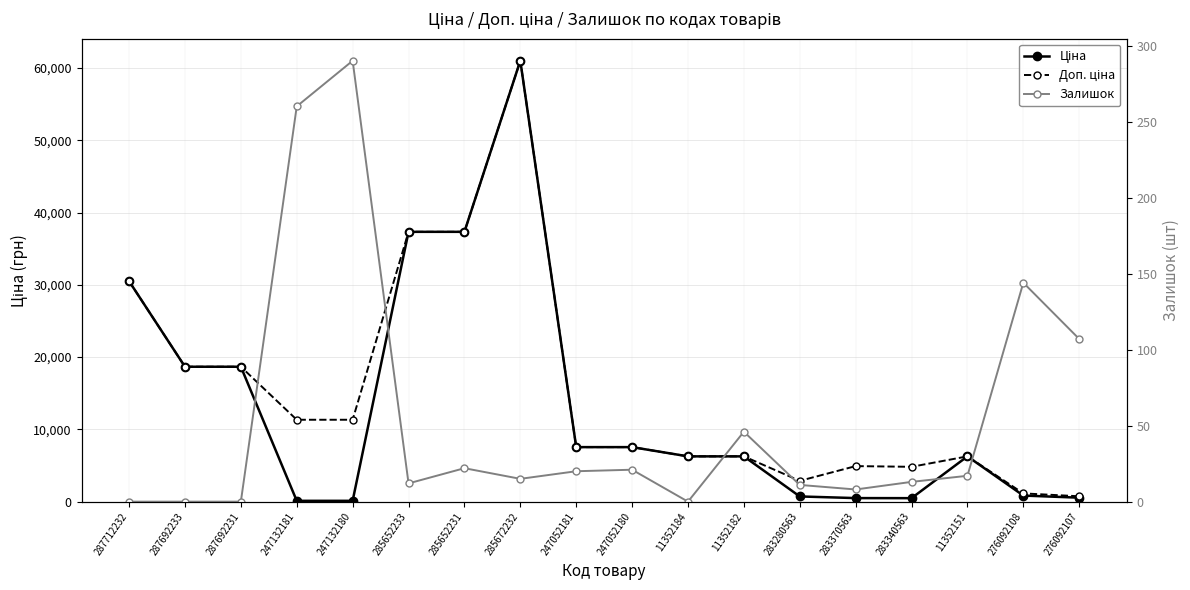

Reading left to right, transcribe all the data shown in this chart.

Ціна: 30512.3	18671.5	18671.5	113.3	113.3	37343.0	37343.0	61024.7	7545.9	7545.9	6266.7	6266.7	719.6	491.7	482.1	6266.7	842.8	547.8
Доп. ціна: 30512.3	18671.5	18671.5	11334.0	11334.0	37343.0	37343.0	61024.7	7545.9	7545.9	6266.7	6266.7	2878.5	4917.4	4821.4	6266.7	1142.1	742.0
Залишок: 0.0	0.0	0.0	260.0	290.0	12.0	22.0	15.0	20.0	21.0	0.0	46.0	11.0	8.0	13.0	17.0	144.0	107.0